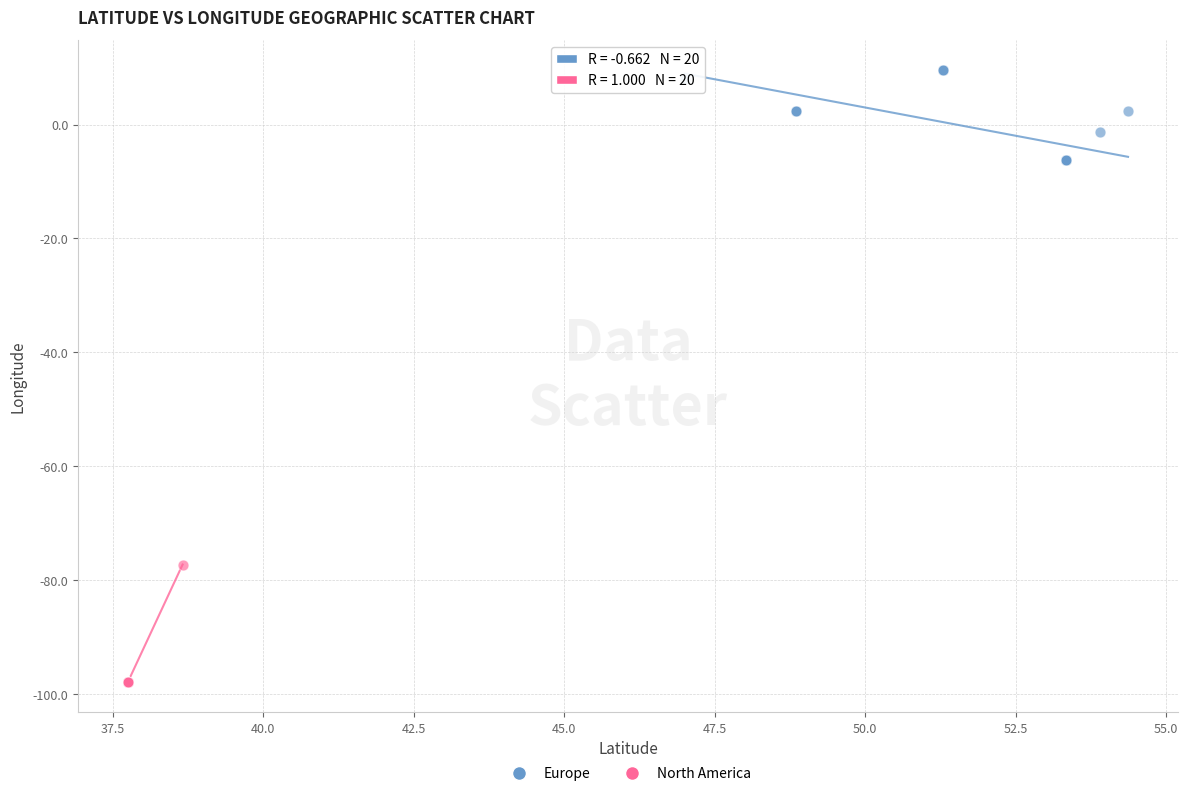

Which series contains the highest Y value?

Europe